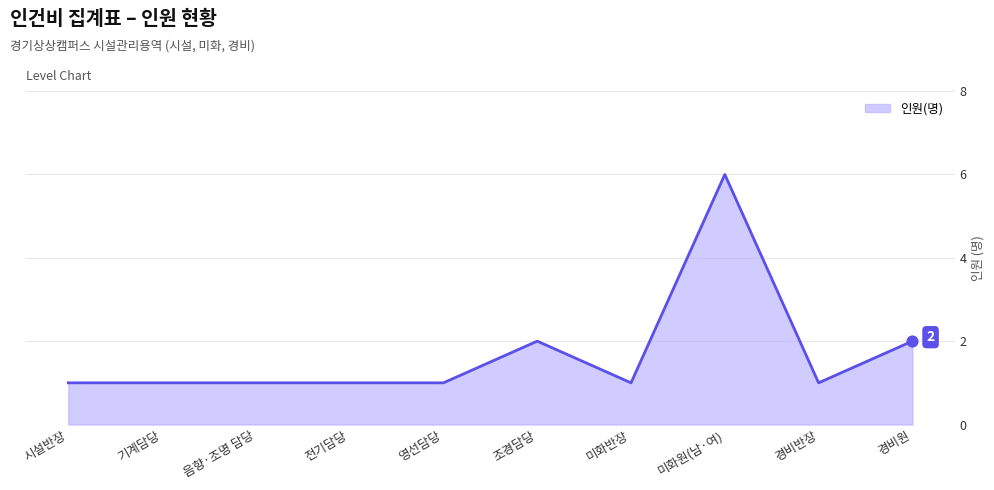

Approximately how many times larger is the value at 기계담당 compared to 경비원?

0.5